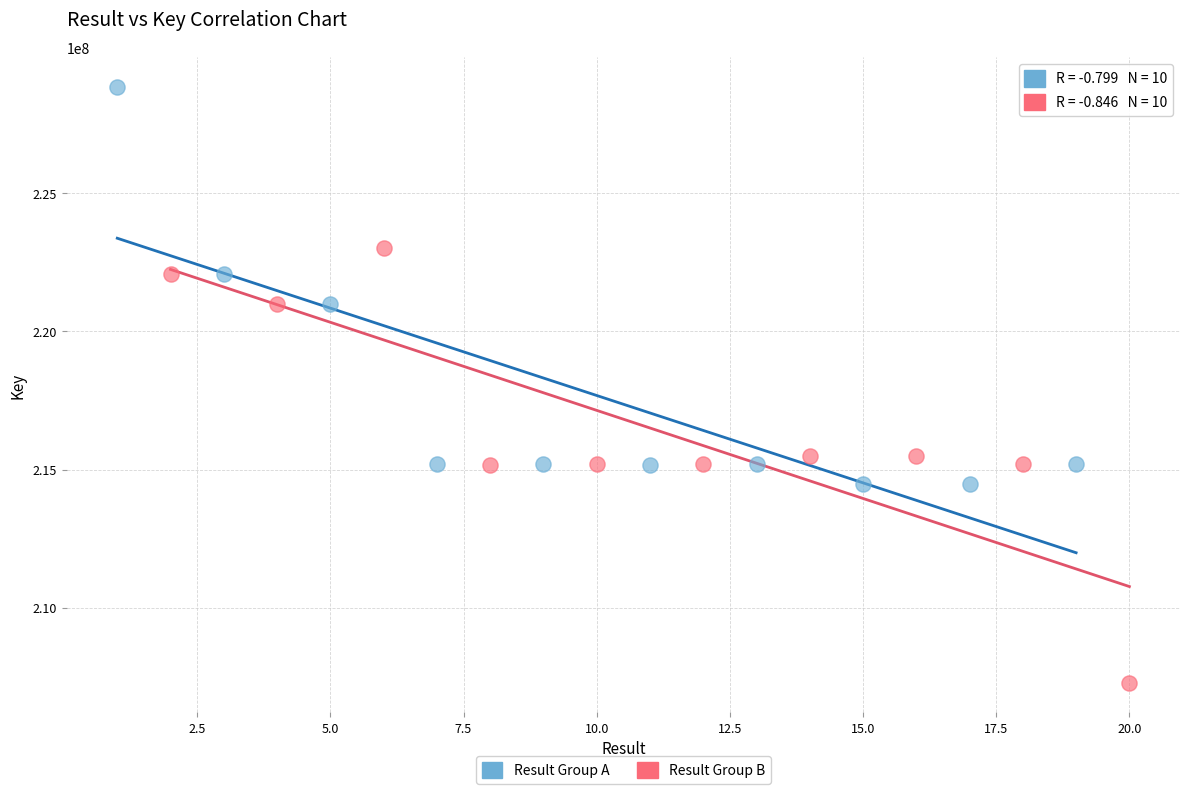

Which series contains the highest Y value?

Result Group A